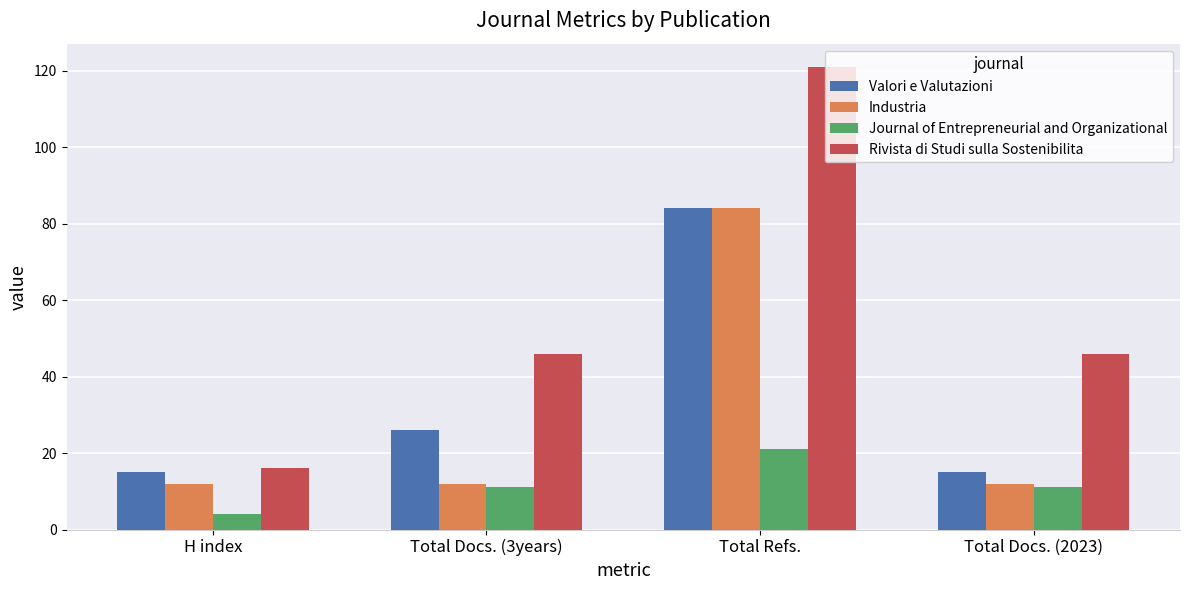

Reading left to right, transcribe all the data shown in this chart.

Valori e Valutazioni: 15	26	84	15
Industria: 12	12	84	12
Journal of Entrepreneurial and Organizational: 4	11	21	11
Rivista di Studi sulla Sostenibilita: 16	46	121	46